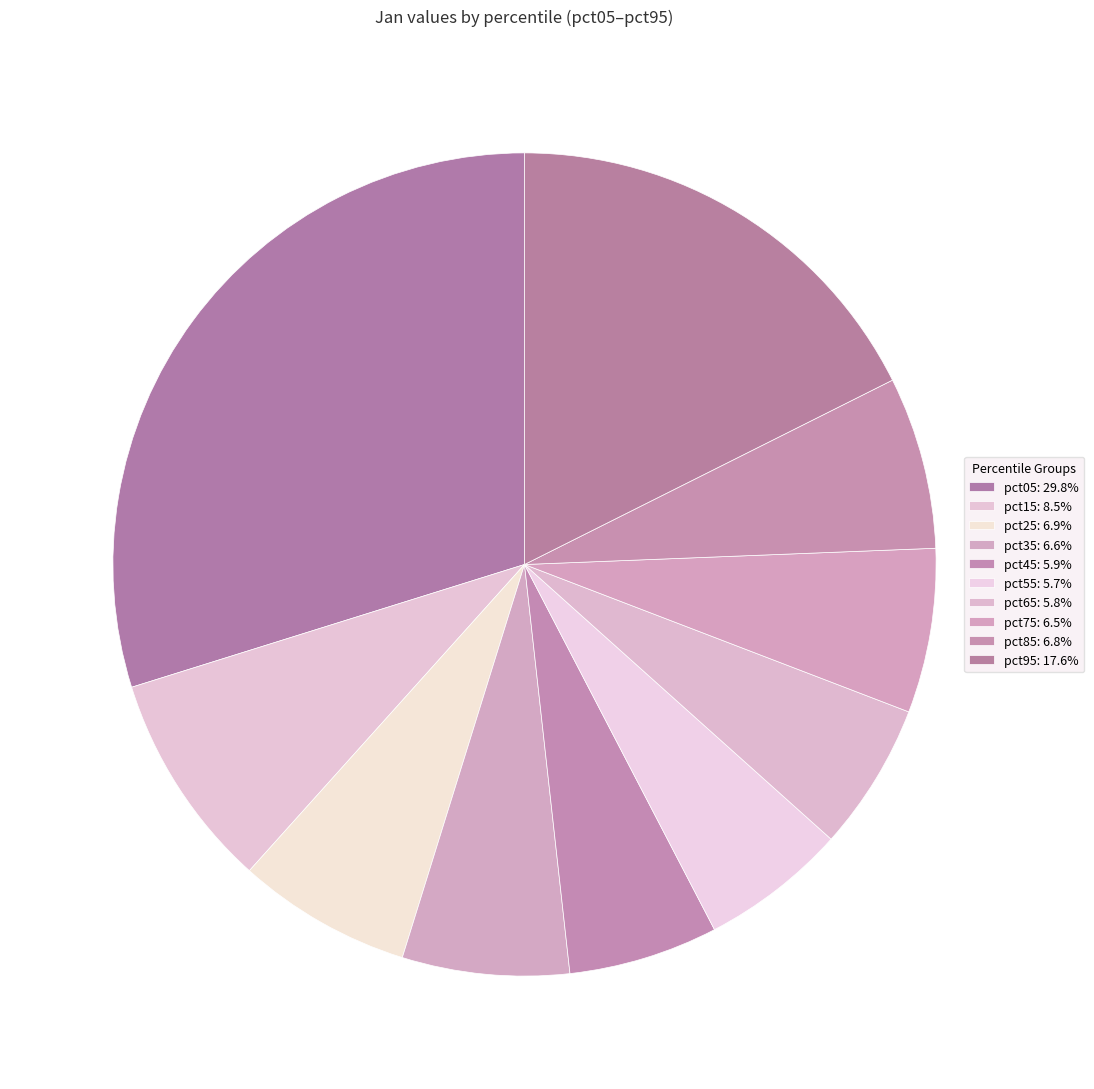

Is it true that pct95 is 18% of the pie?

True